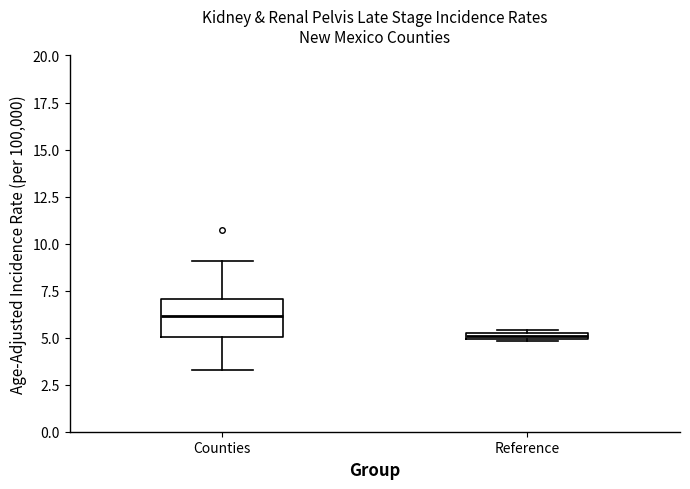

Which box's median line is the highest?

Counties